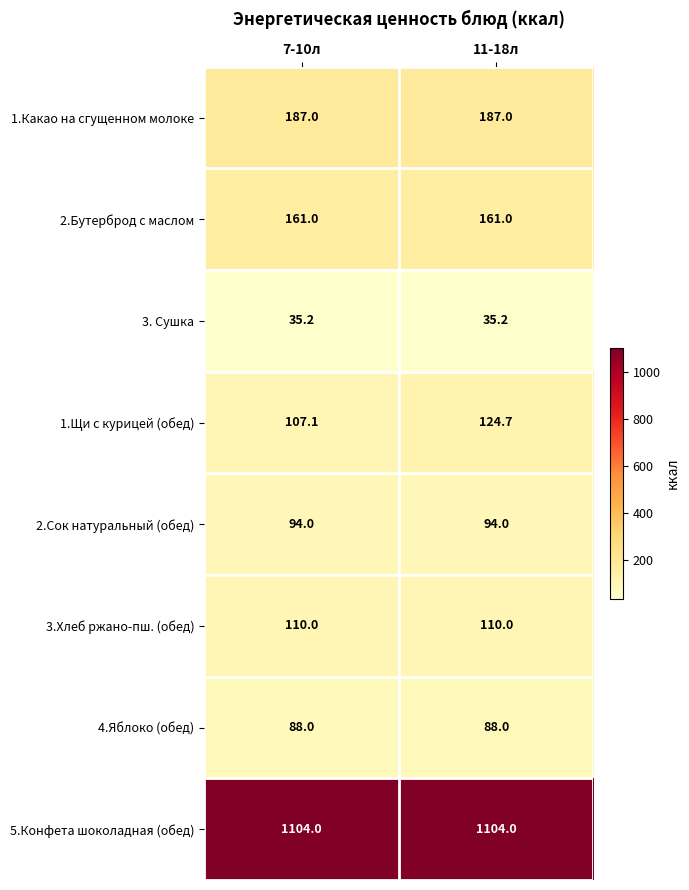

The value of 1.Какао на сгущенном молоке at 11-18л is 254.3. True or false?

False